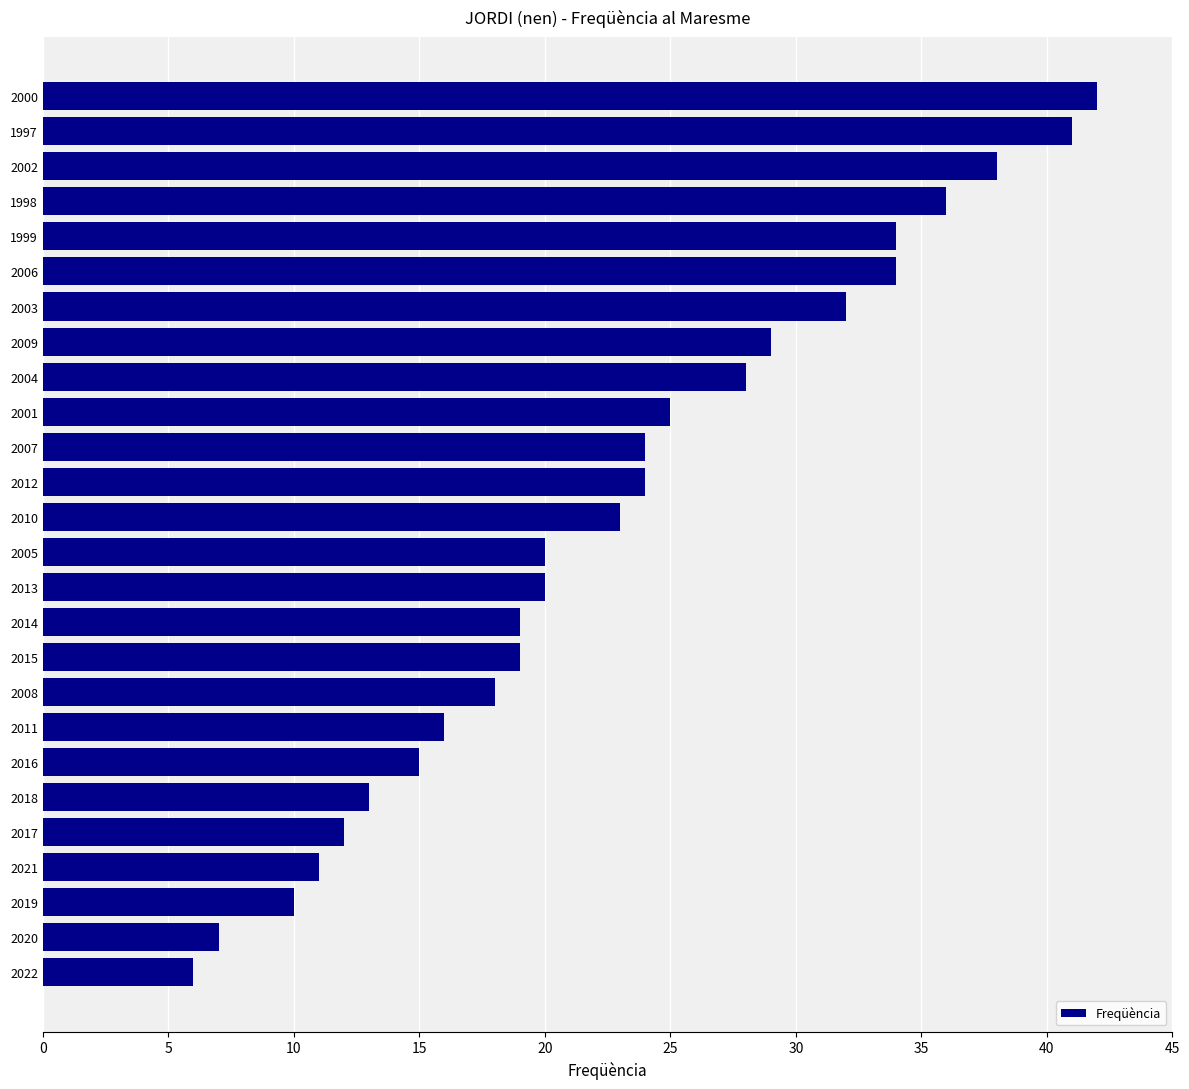

What is the sum of all values?

596